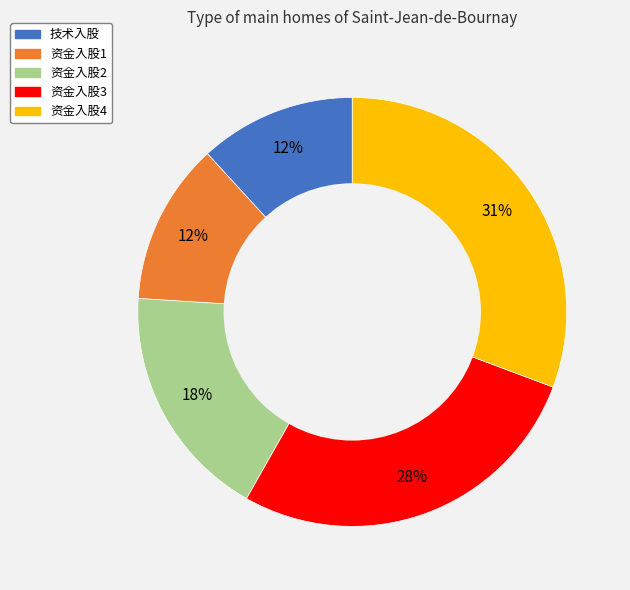

Which slice is the largest?

资金入股4